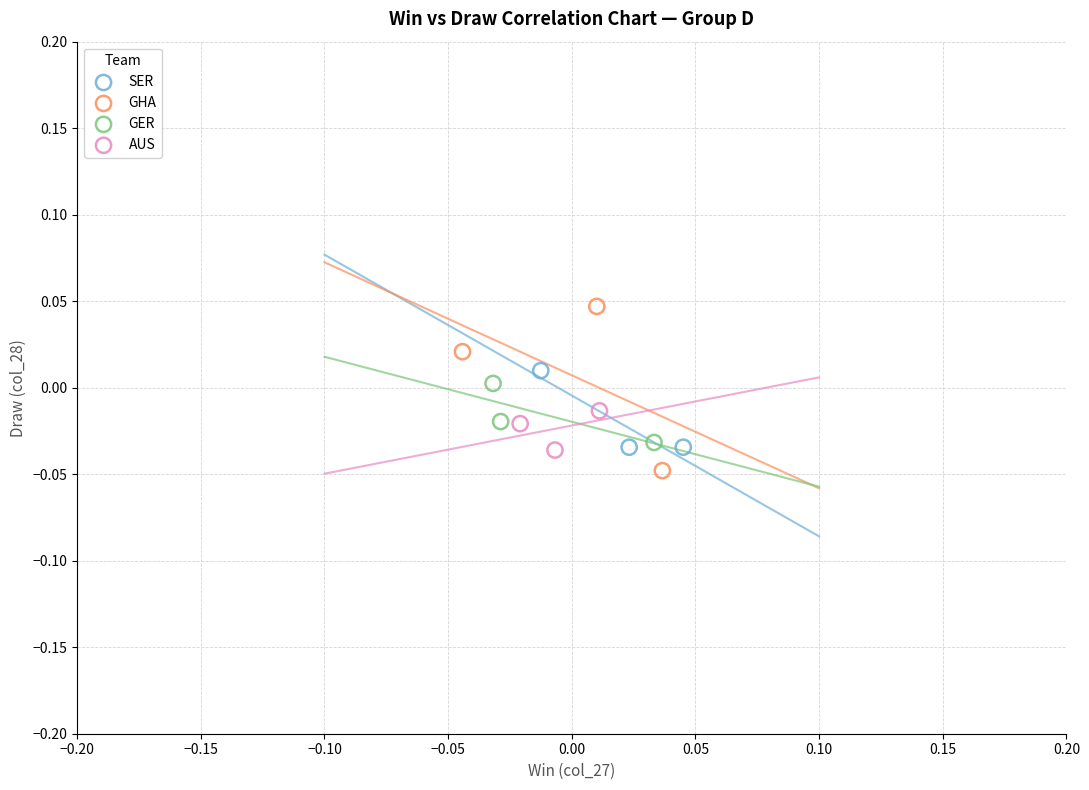

Which series reaches the maximum Y coordinate?

GHA